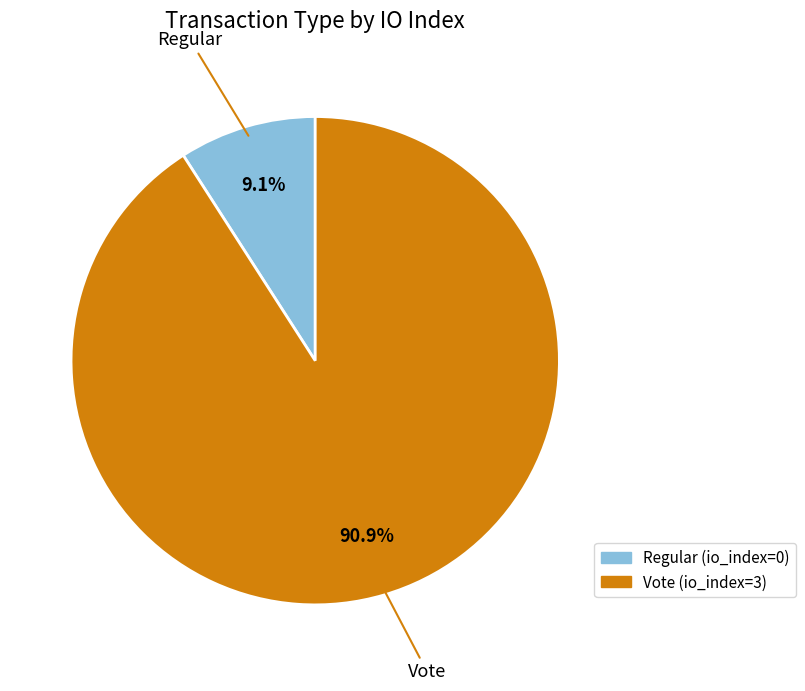

Is there a majority slice in this chart?

Yes